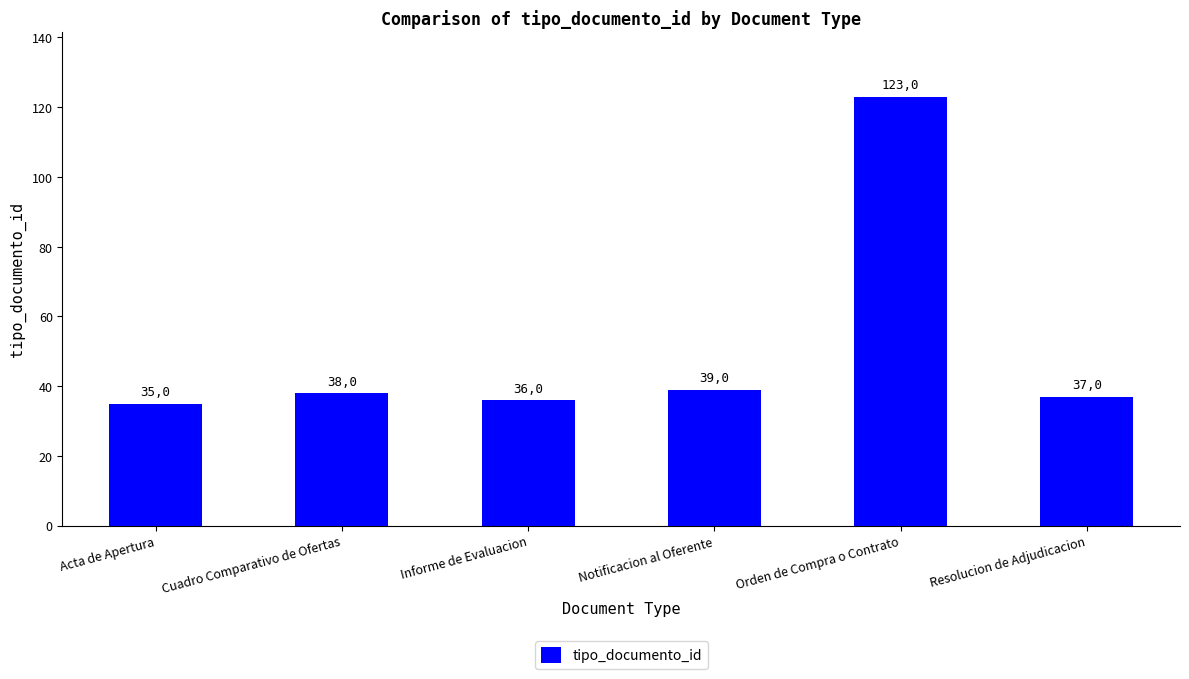

What is the average value?

51